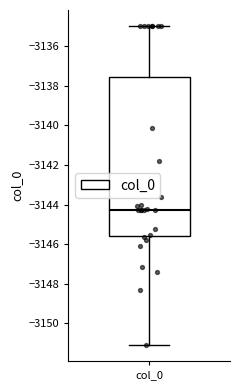

Where does the lower whisker of the box for col_0 end on the y-axis? The values are not printed on the chart, so give them approximately, as read against the axis.

-3151.0